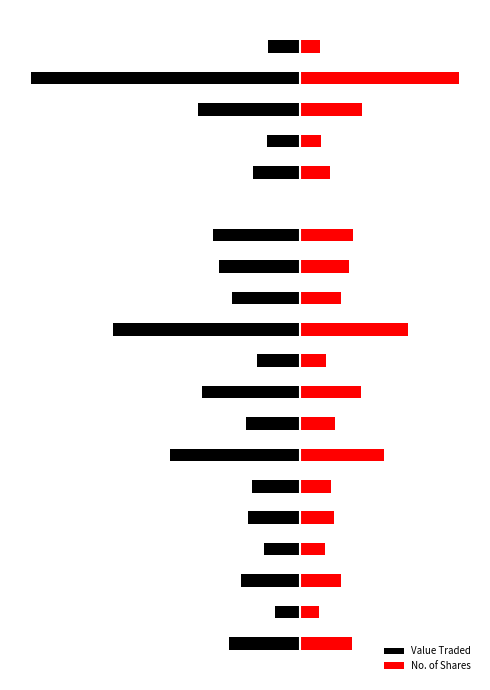

How many groups of bars are there?

20